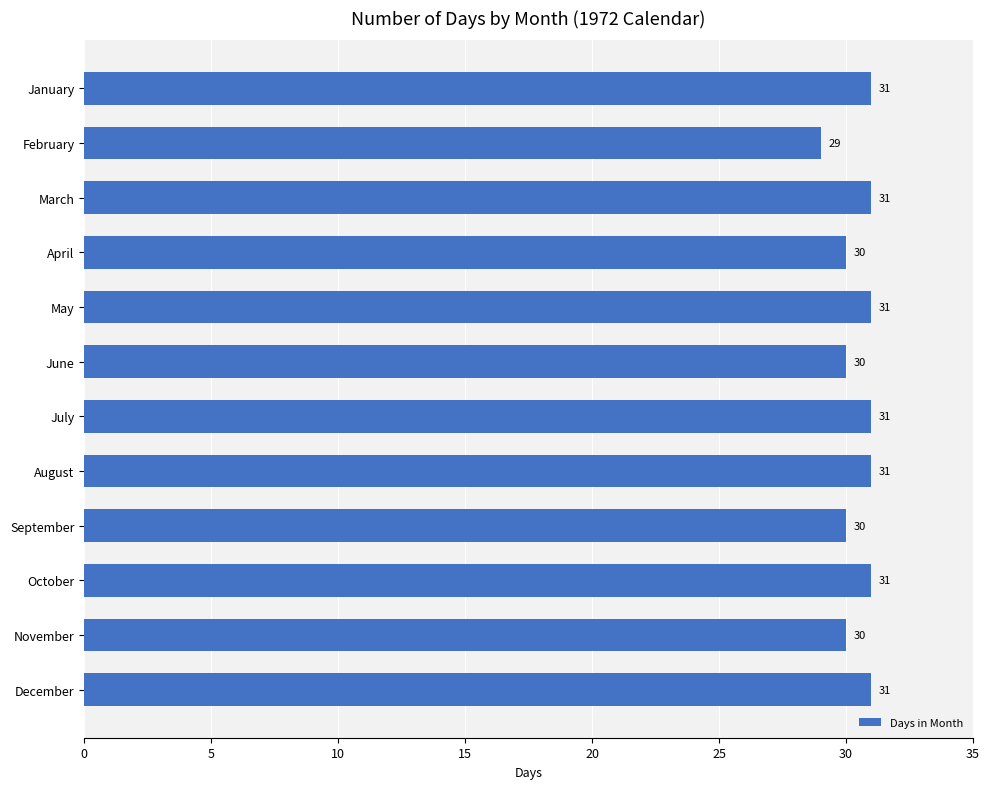

What is the sum of all values?

366